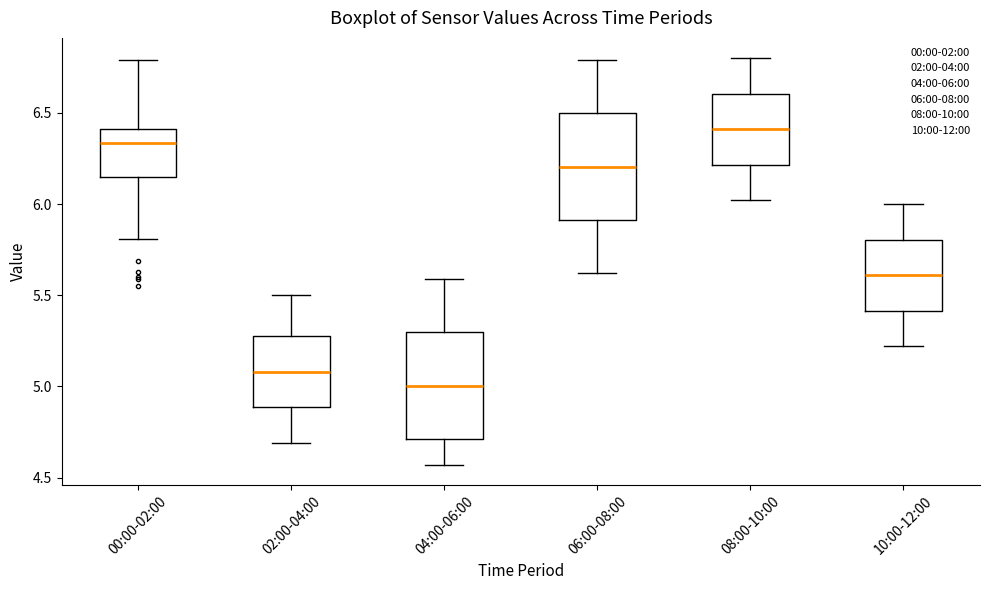

Where does the median line of the box for 08:00-10:00 sit on the y-axis? The values are not printed on the chart, so give them approximately, as read against the axis.

6.40